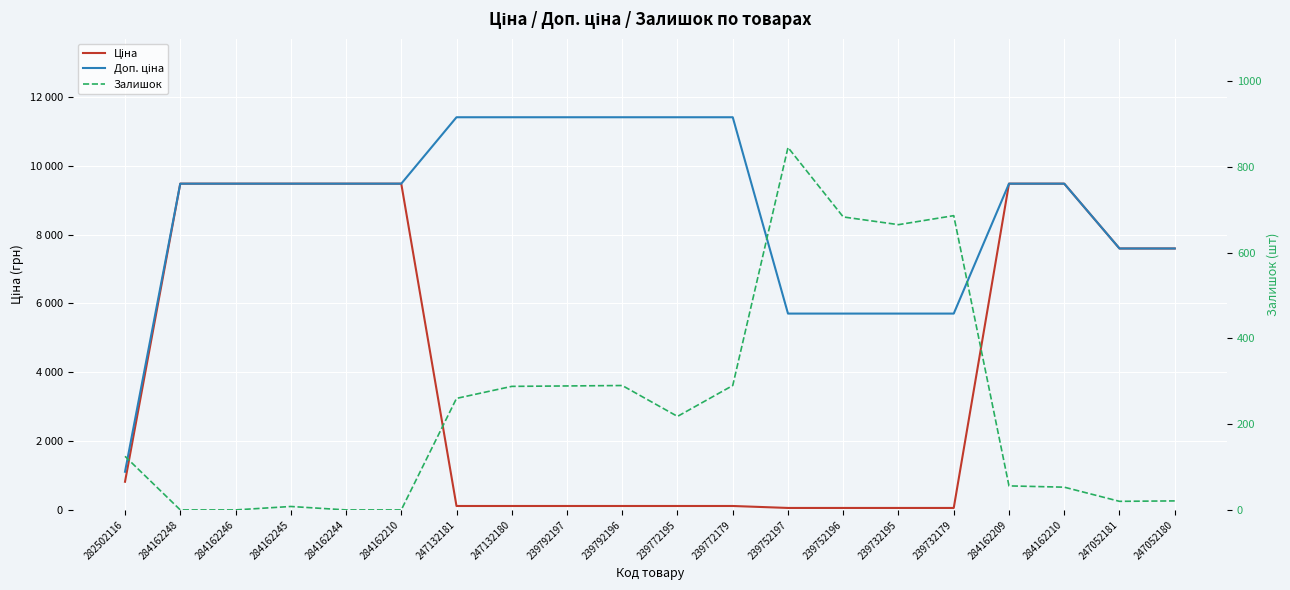

What value does the Доп. ціна series have at 284162248?

9480.1